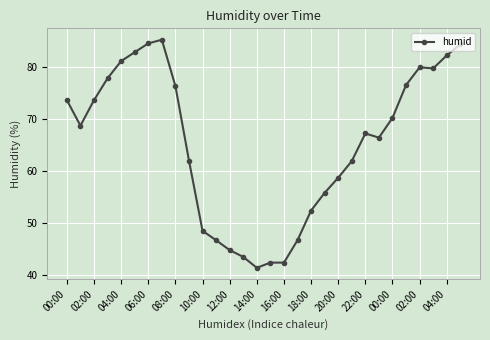

What is the value of the 22nd point from the left?

61.9